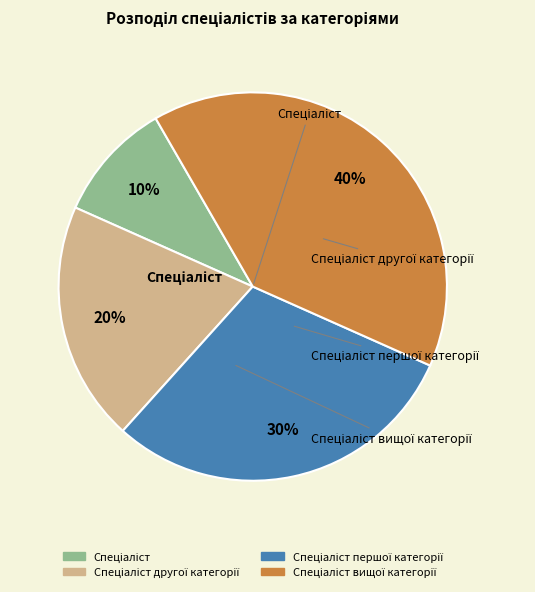

To the nearest percent, what is the average slice percentage?

25%